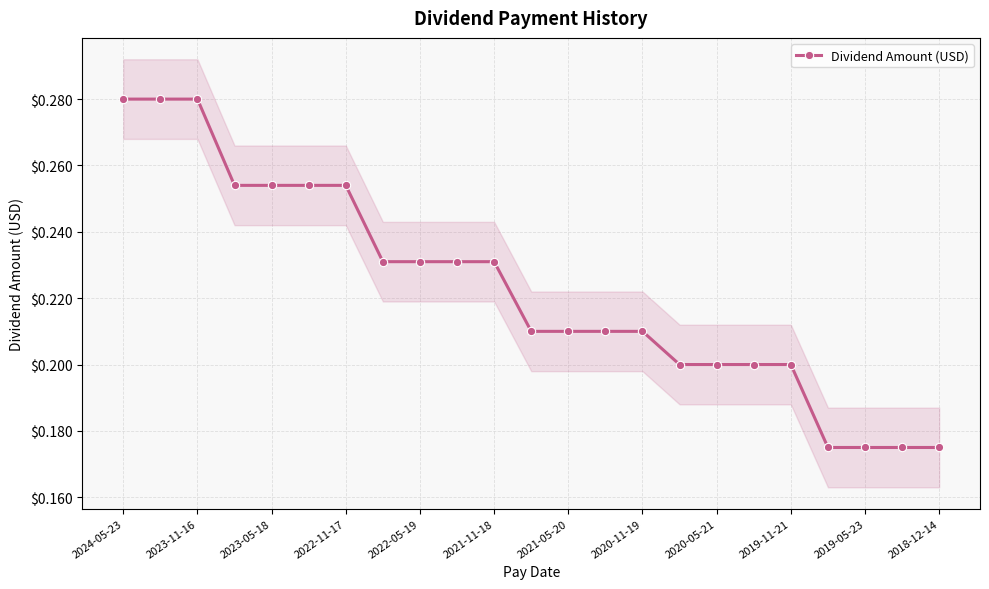

Reading left to right, extract all data points from this chart.

0.3	0.3	0.3	0.3	0.3	0.3	0.3	0.2	0.2	0.2	0.2	0.2	0.2	0.2	0.2	0.2	0.2	0.2	0.2	0.2	0.2	0.2	0.2